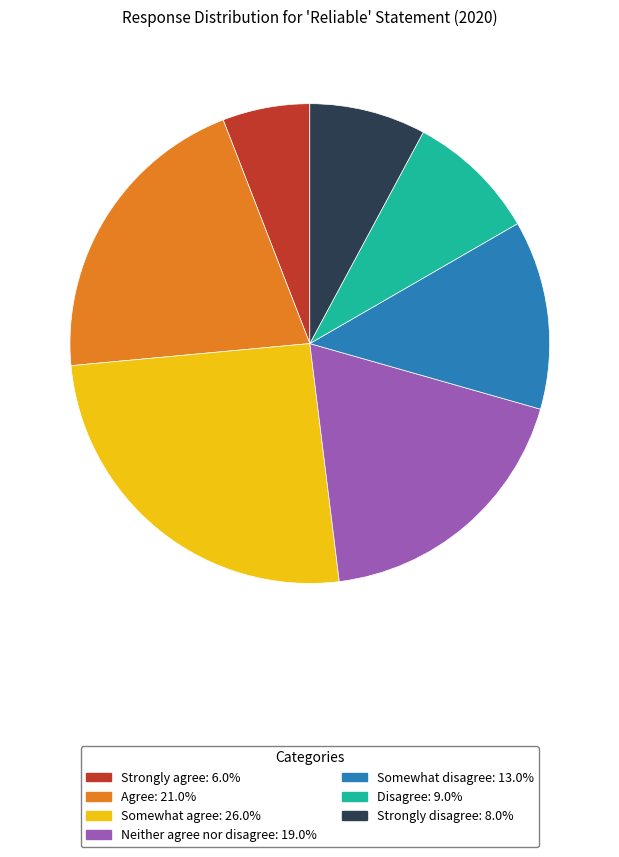

Is it true that Somewhat disagree is 24% of the pie?

False